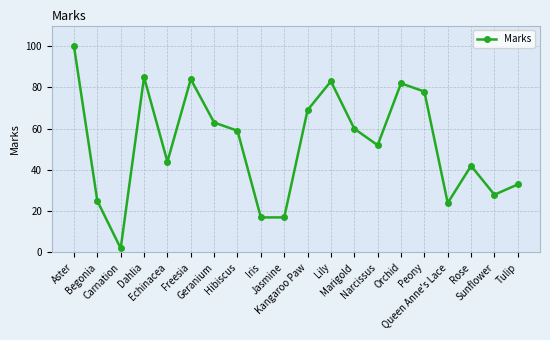

Which has a higher value, Freesia or Hibiscus?

Freesia